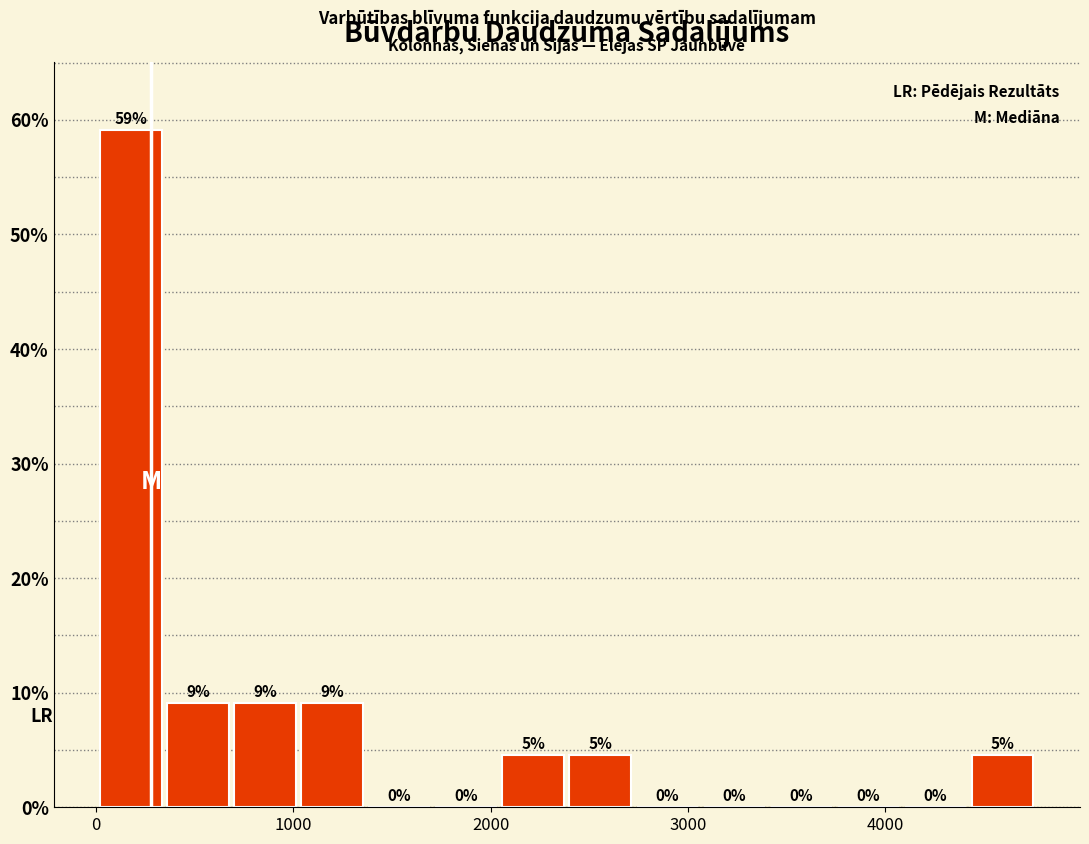

Around what value on the x-axis is the tallest bar? Give the approximate position of its centre, as read against the axis.

200